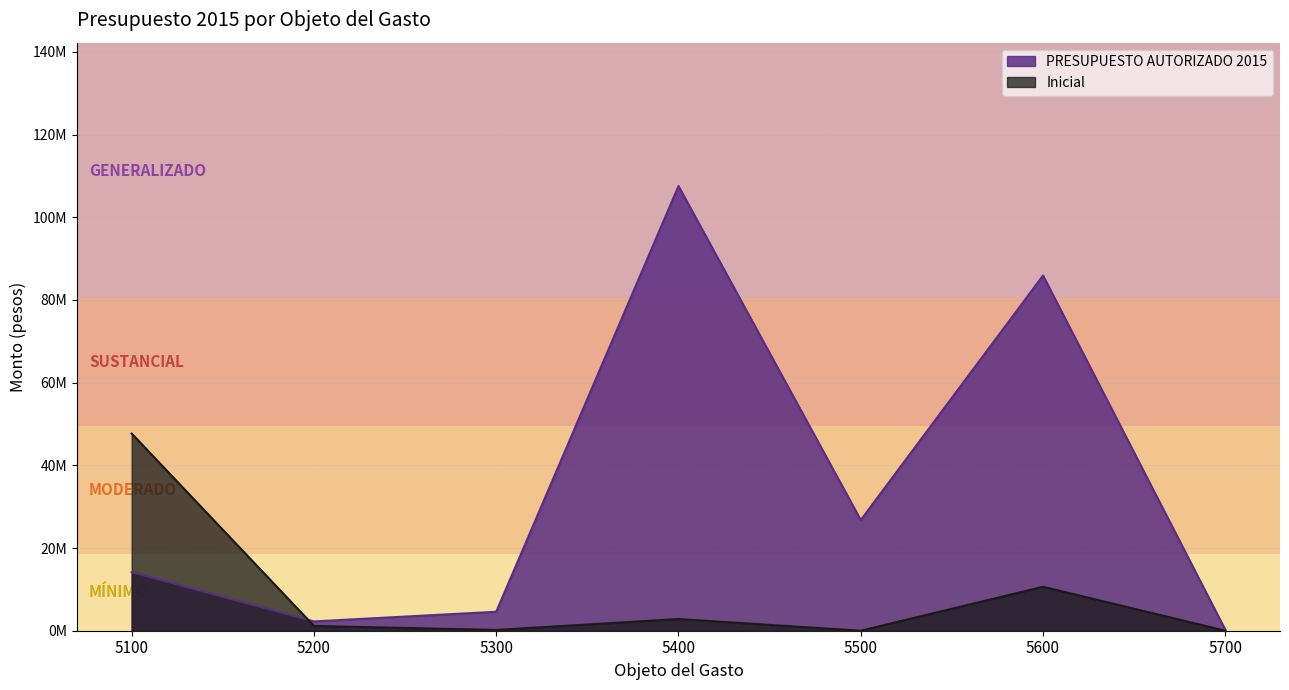

The Inicial series shows 20786171.9 at 5700. True or false?

False